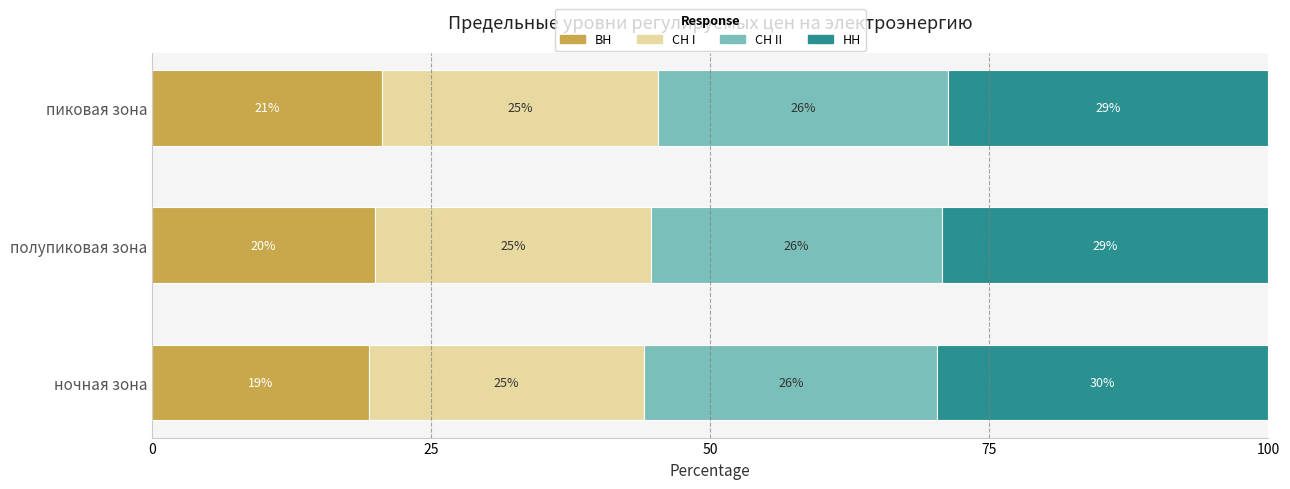

What is the average value of the СН I series?

24.7